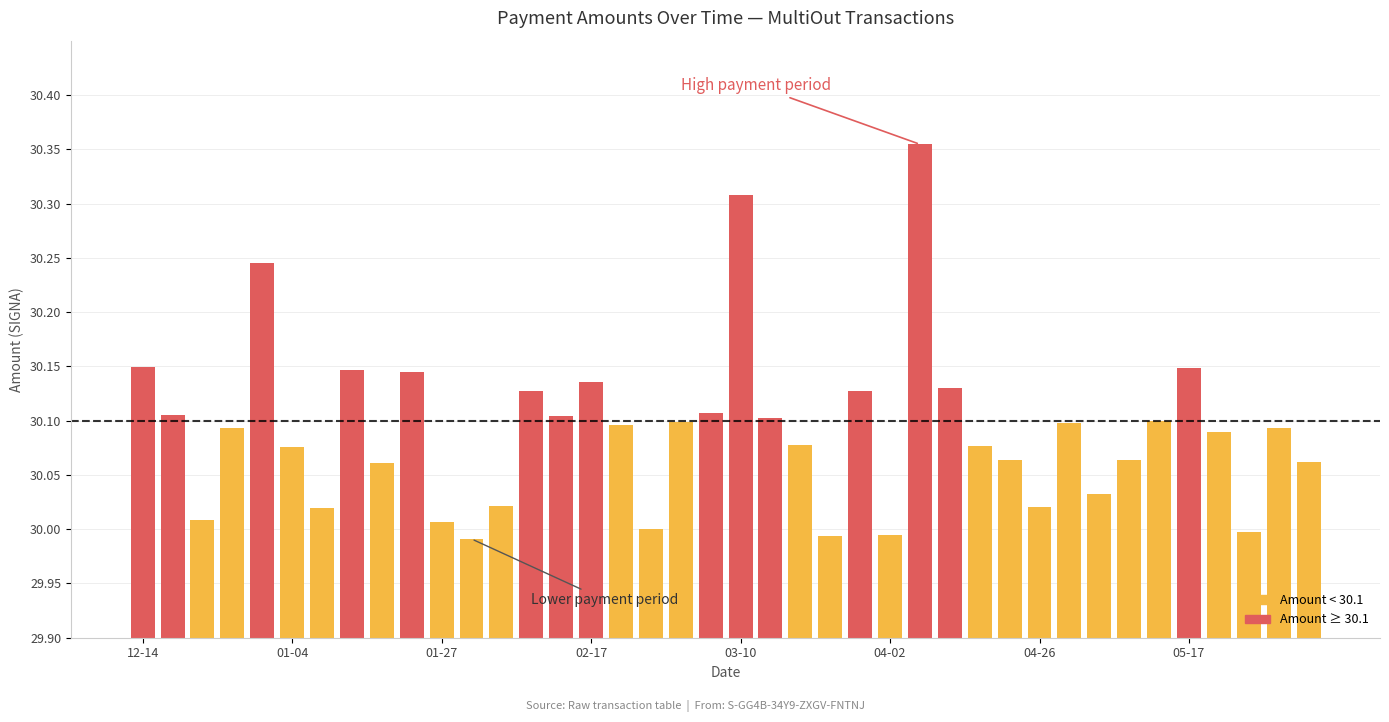

How many bars are there in total?

40